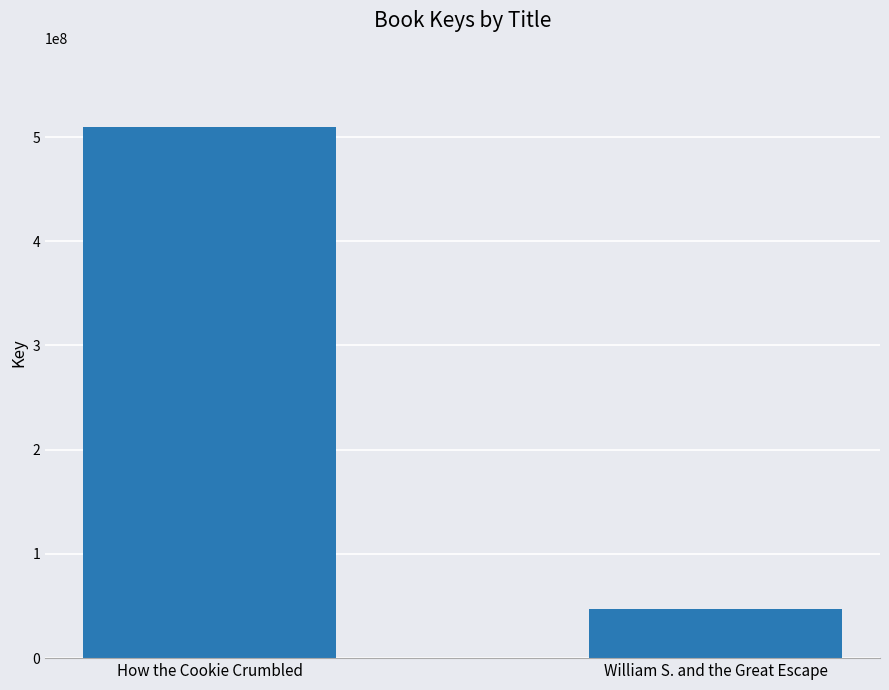

What is the label of the 1st bar from the left?

How the Cookie Crumbled